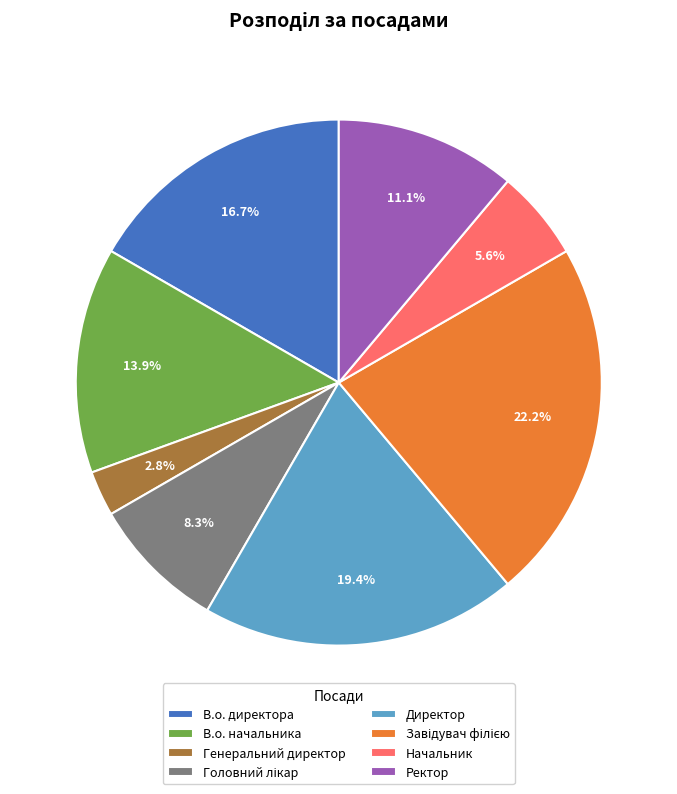

What is the ratio of the value at В.о. начальника to the value at Начальник?

2.5